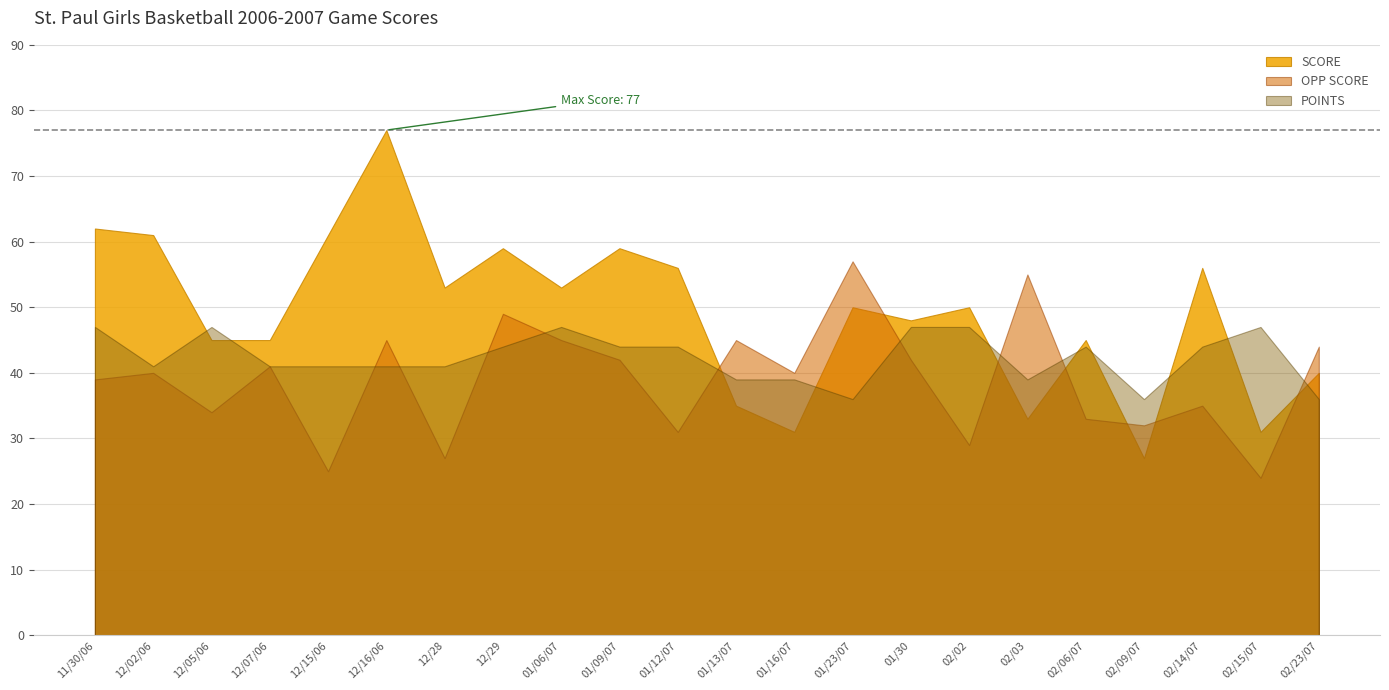

What is the average value of the SCORE series?

49